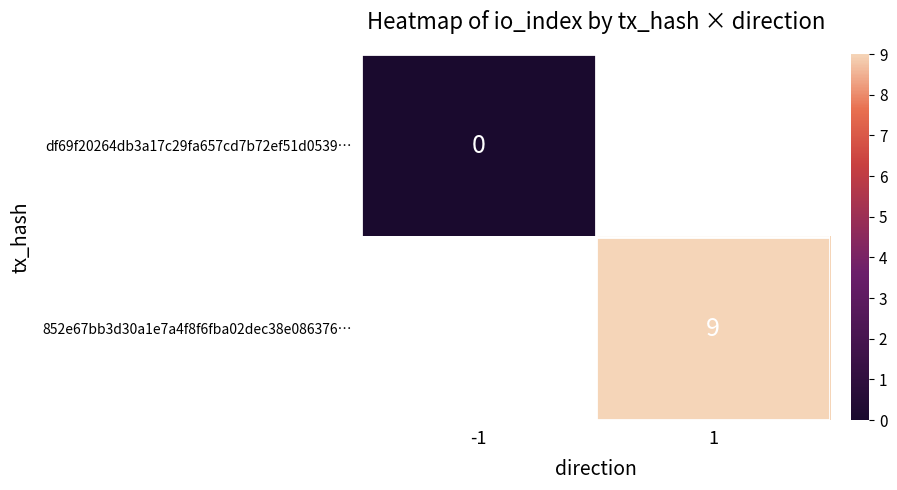

The value of 852e67bb3d30a1e7a4f8f6fba02dec38e086376… at 1 is 12. True or false?

False